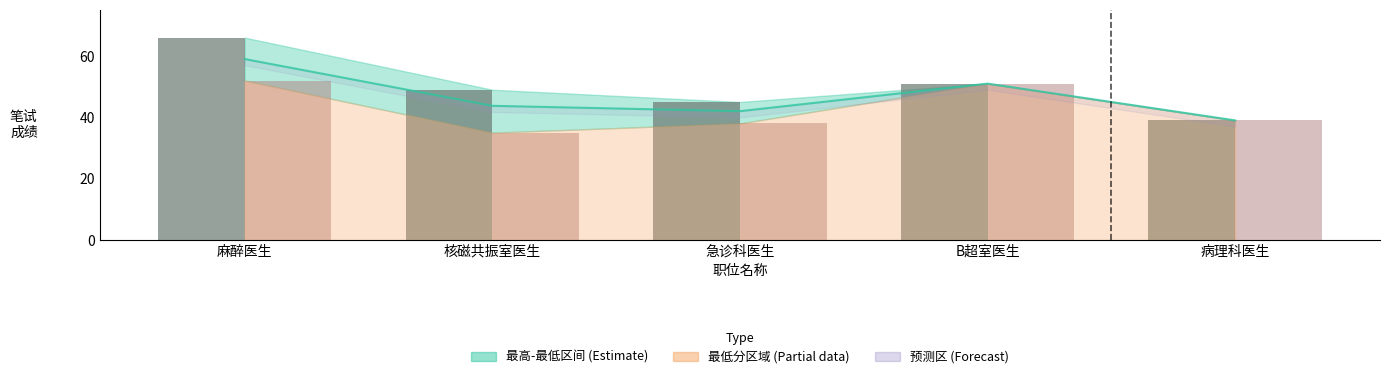

Reading left to right, what are all the values shown in this chart?

最高分: 66	49	45	51	39
最低分: 52	35	38	51	39